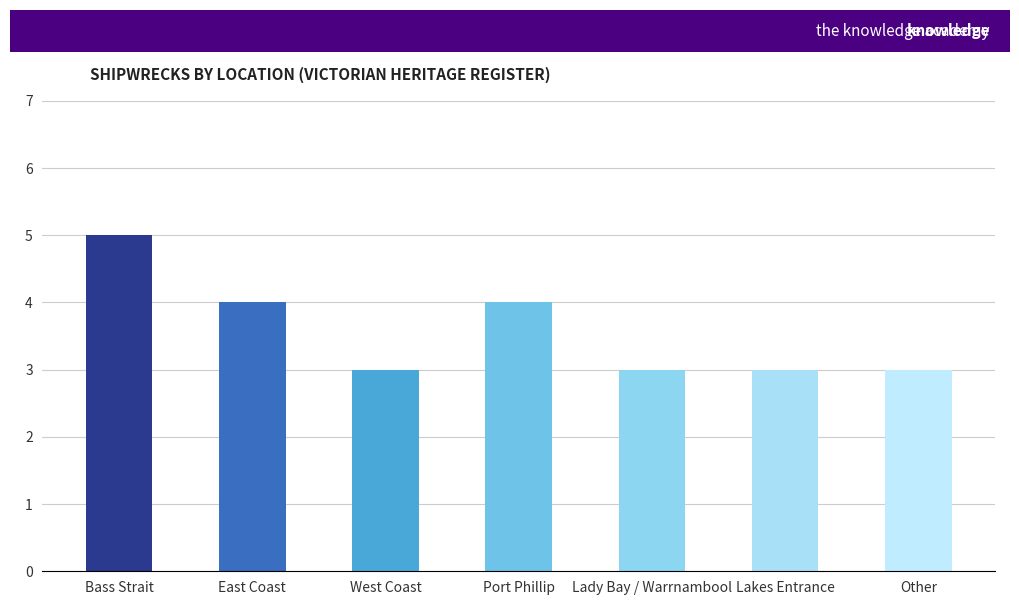

Which label corresponds to the largest value in the chart?

Bass Strait